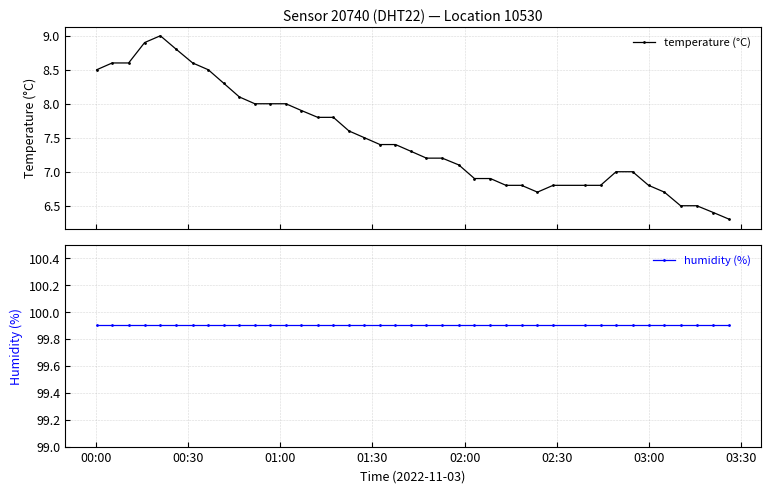

Reading left to right, extract all data points from this chart.

temperature (°C): 8.5	8.6	8.6	8.9	9.0	8.8	8.6	8.5	8.3	8.1	8.0	8.0	8.0	7.9	7.8	7.8	7.6	7.5	7.4	7.4	7.3	7.2	7.2	7.1	6.9	6.9	6.8	6.8	6.7	6.8	6.8	6.8	7.0	7.0	6.8	6.7	6.5	6.5	6.4	6.3
humidity (%): 99.9	99.9	99.9	99.9	99.9	99.9	99.9	99.9	99.9	99.9	99.9	99.9	99.9	99.9	99.9	99.9	99.9	99.9	99.9	99.9	99.9	99.9	99.9	99.9	99.9	99.9	99.9	99.9	99.9	99.9	99.9	99.9	99.9	99.9	99.9	99.9	99.9	99.9	99.9	99.9